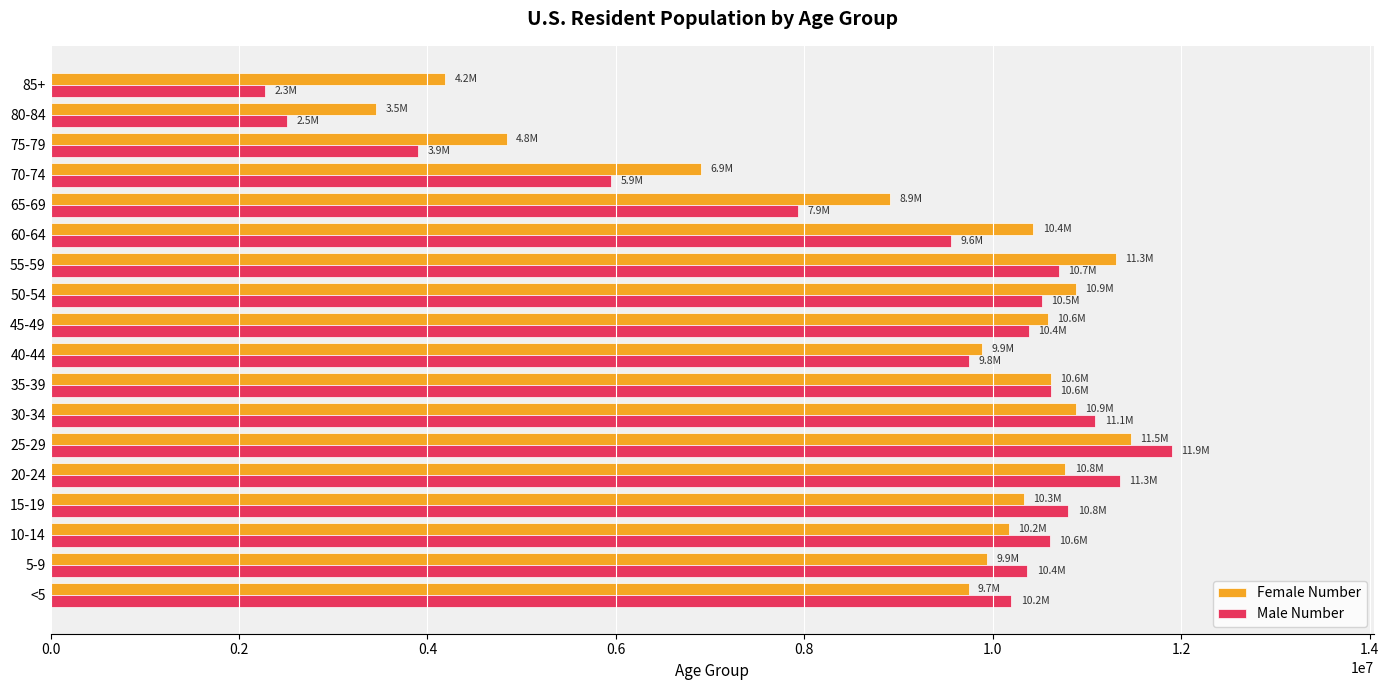

The value of Female Number at 25-29 is 5142277. True or false?

False